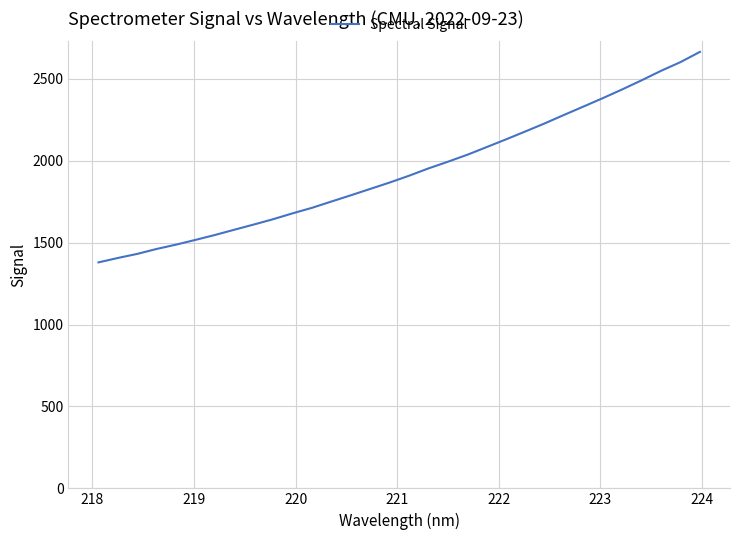

What is the maximum value shown in the chart?

2664.3